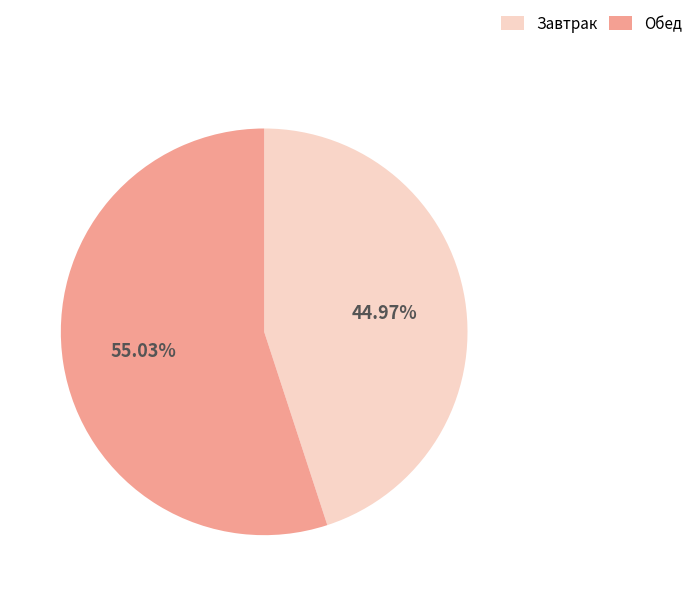

Count the number of slices in the pie.

2